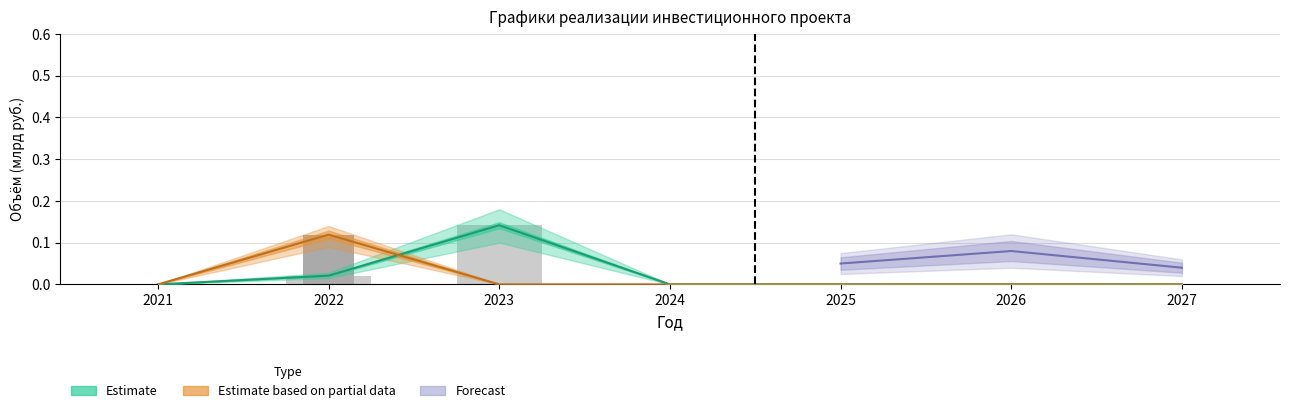

Are the bars grouped side by side (vs. stacked)?

Yes